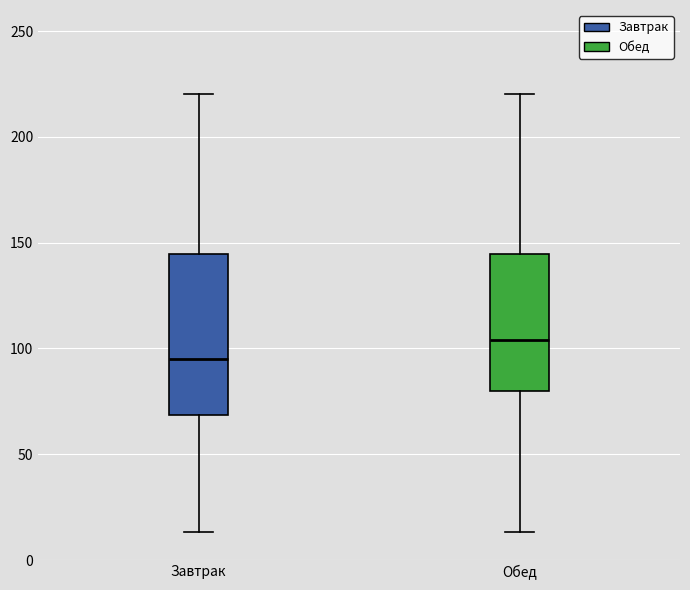

Reading left to right, transcribe this box plot: for each box, give where its median line is, the range the box spans, and where its two whiskers end, as read against the y-axis. The values are not printed on the chart, so give them approximately, as read against the axis.

Завтрак: median 95, box 70 to 145, whiskers 15 to 220
Обед: median 105, box 80 to 145, whiskers 15 to 220